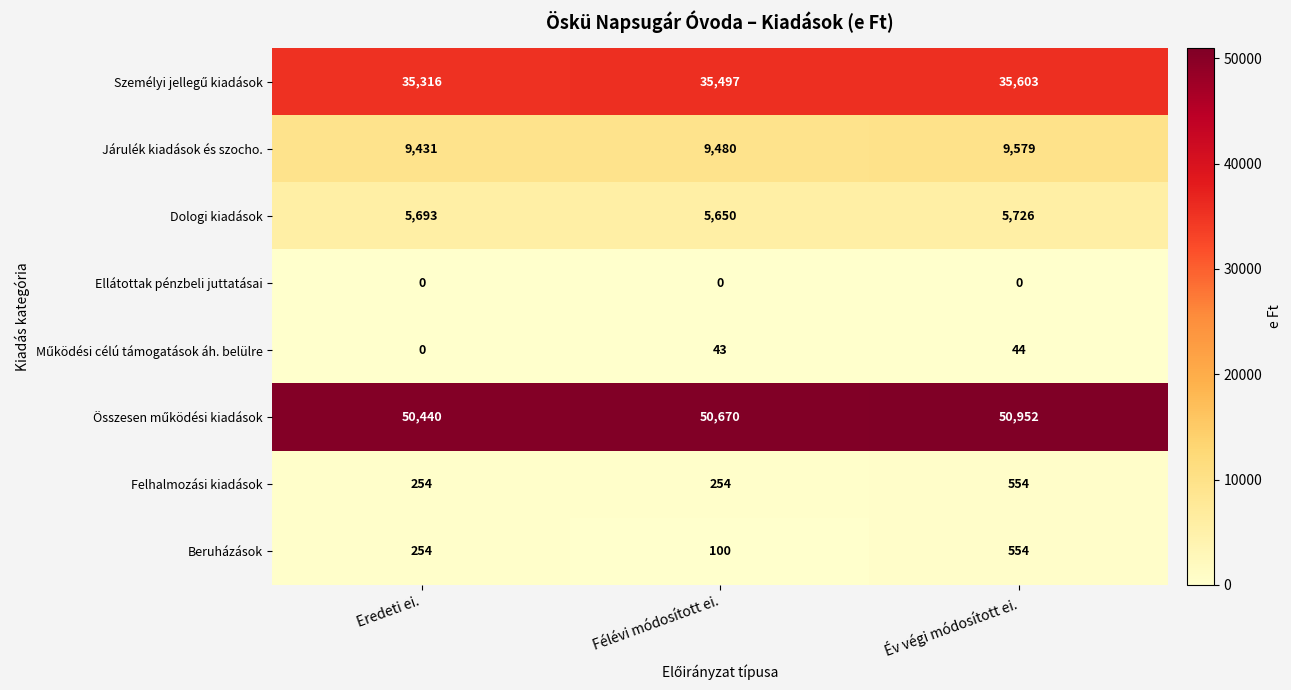

List the labels in order of Járulék kiadások és szocho. value, largest first.

Év végi módosított ei., Félévi módosított ei., Eredeti ei.